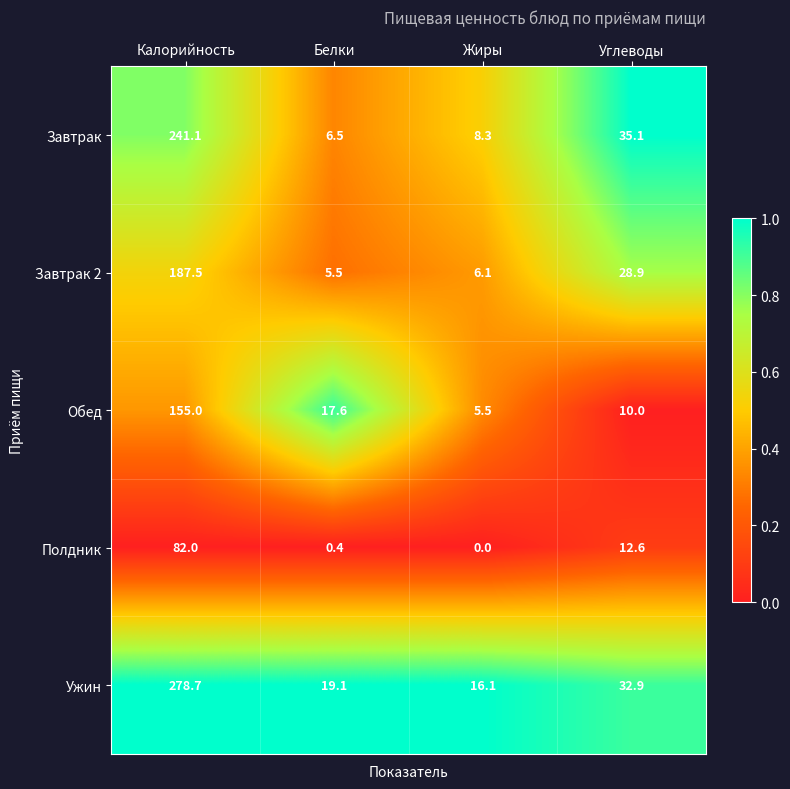

Between Калорийность and Углеводы, which series saw the biggest shift?

Ужин